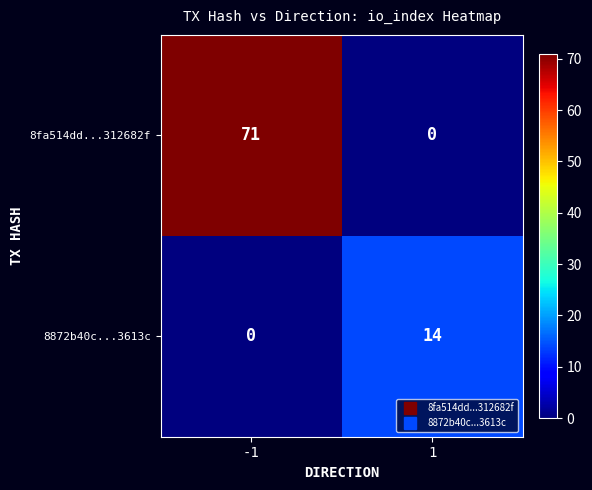

Rank the series by their average value, from lowest to highest.

8872b40c...3613c, 8fa514dd...312682f